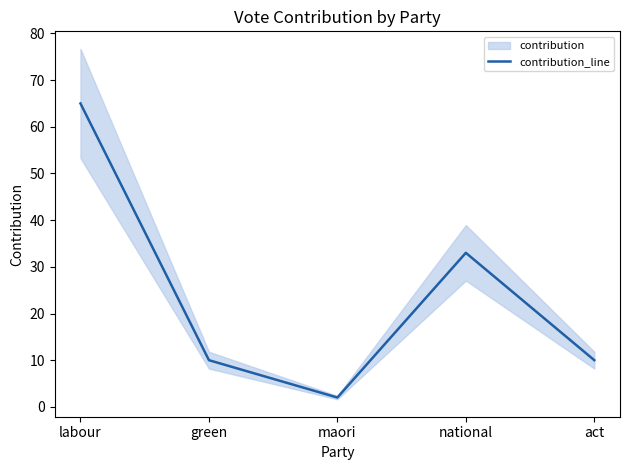

Between green and national, which is larger?

national